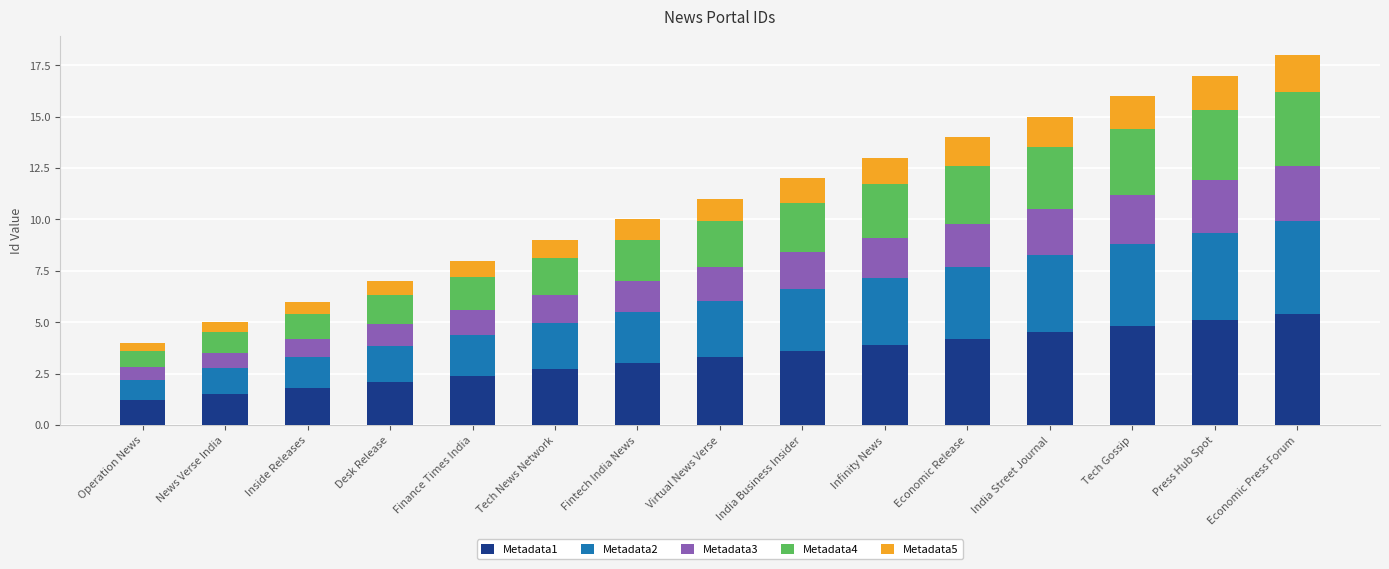

What is the total value across all series at Press Hub Spot?

17.0